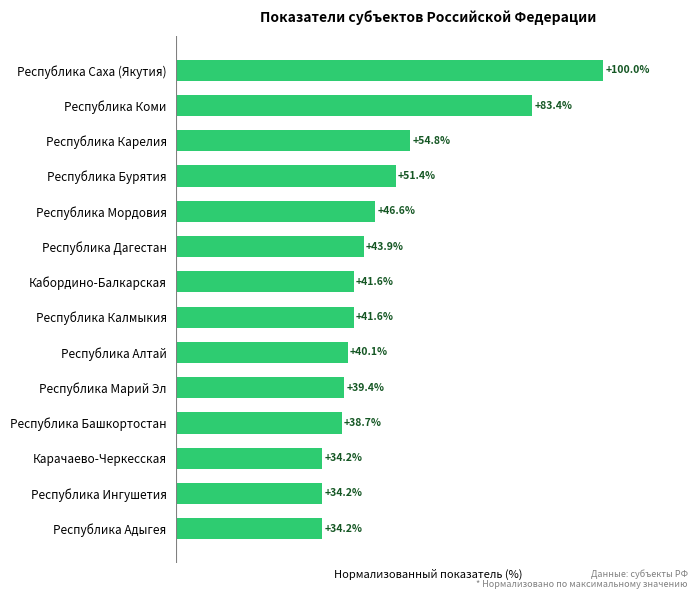

Which category has the highest value across all series?

Республика Саха (Якутия)